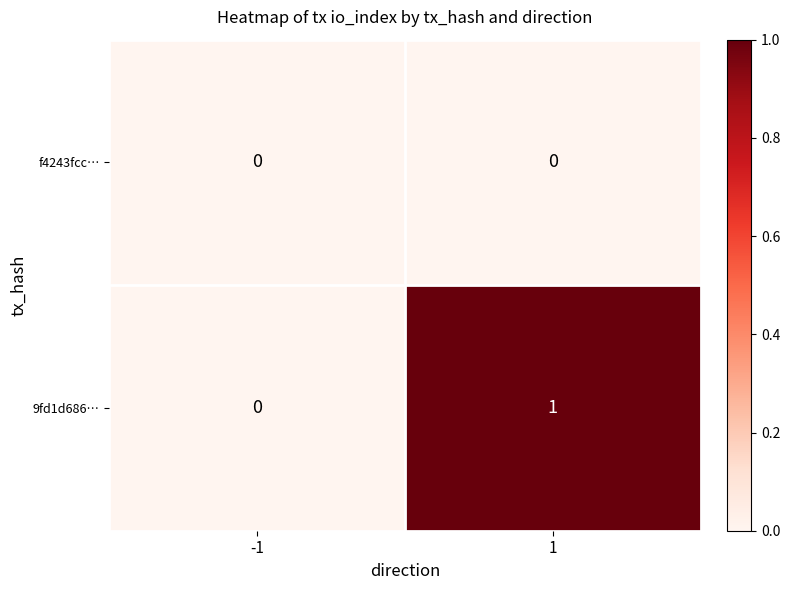

What is the spread (max minus min) of values at 1?

1